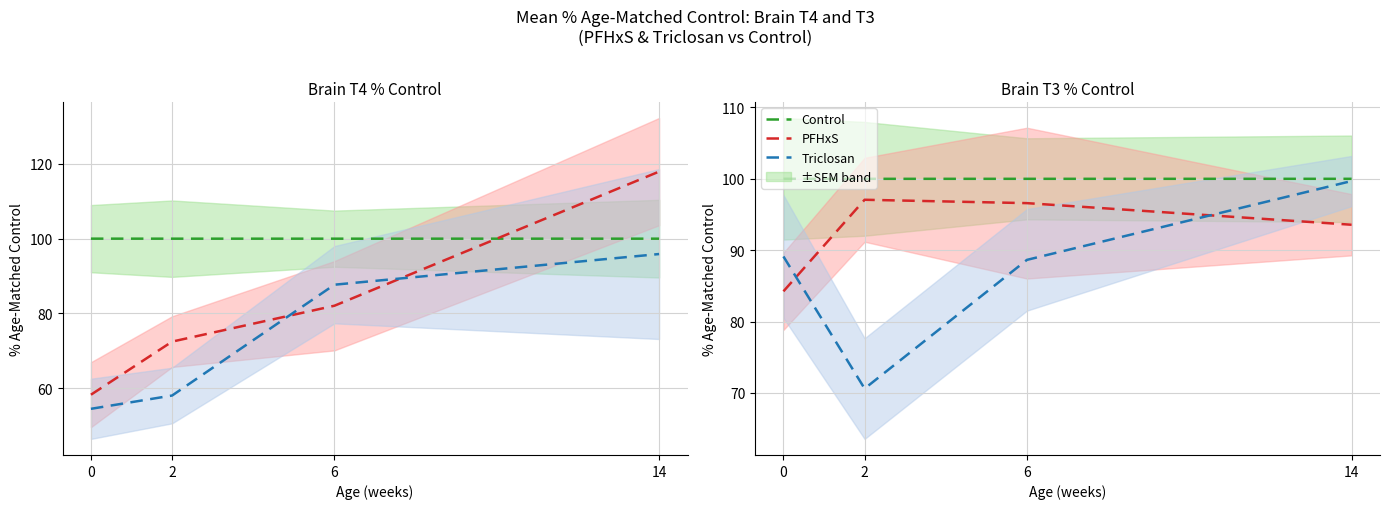

What is the lowest value of the PFHxS series?

84.2